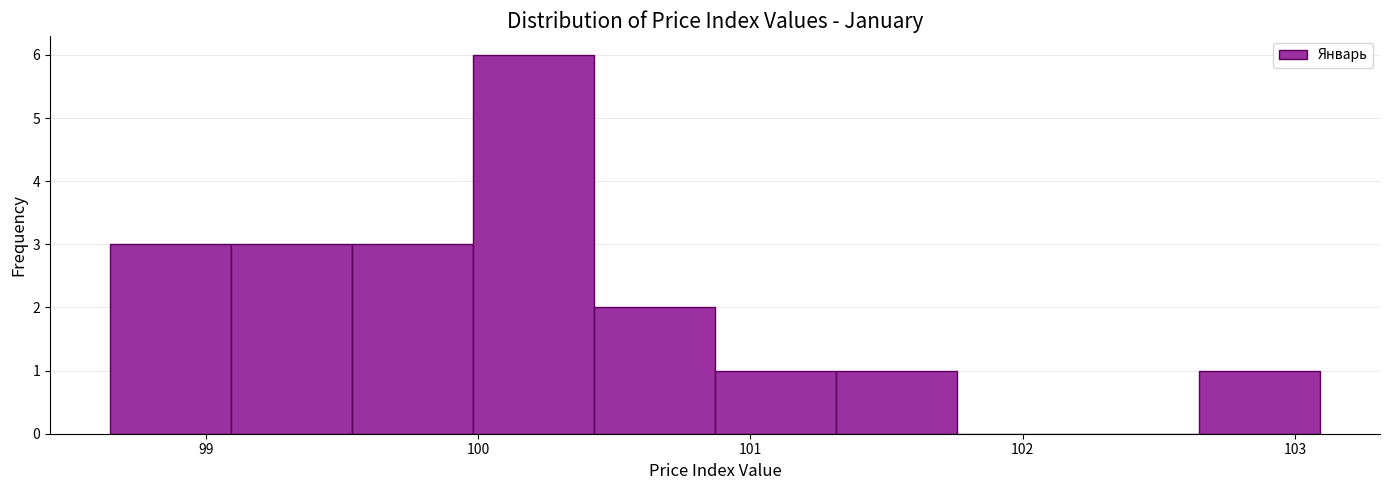

Reading left to right, list every bar in this chart as the range it spans on the x-axis followed by its height. Neither the bar edges nor the heights are printed on the chart, so give them approximately, as read against the axes.

98.7 to 99.1: 3
99.1 to 99.5: 3
99.5 to 100.0: 3
100.0 to 100.4: 6
100.4 to 100.9: 2
100.9 to 101.3: 1
101.3 to 101.8: 1
101.8 to 102.2: 0
102.2 to 102.6: 0
102.6 to 103.1: 1